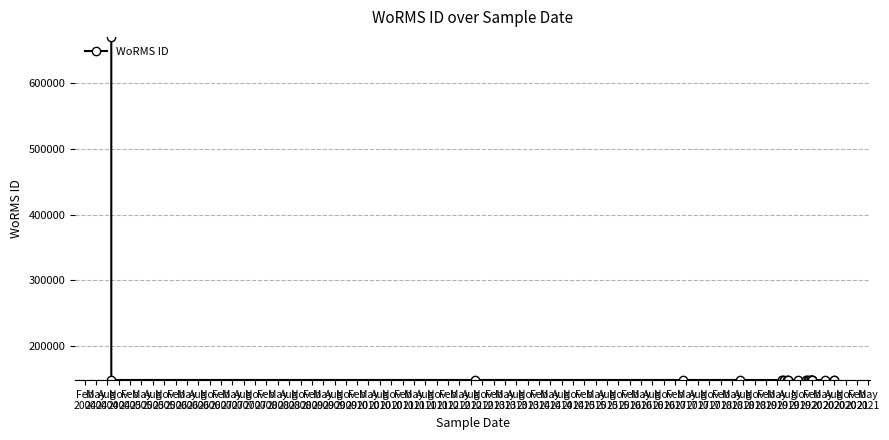

What is the difference between the maximum and minimum values?

519930